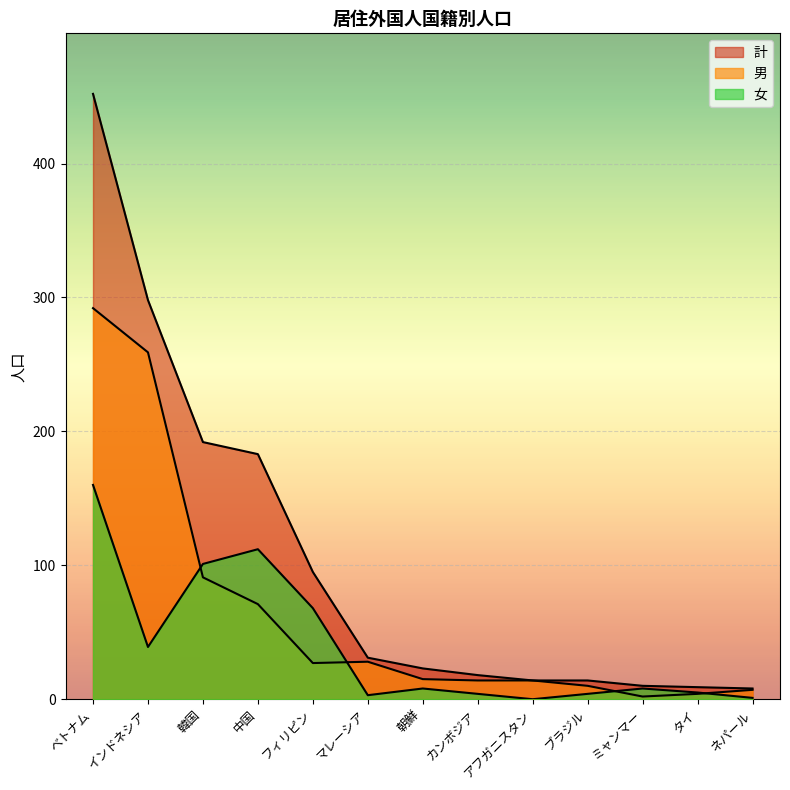

True or false: 女 has a value of 65 at 中国.

False